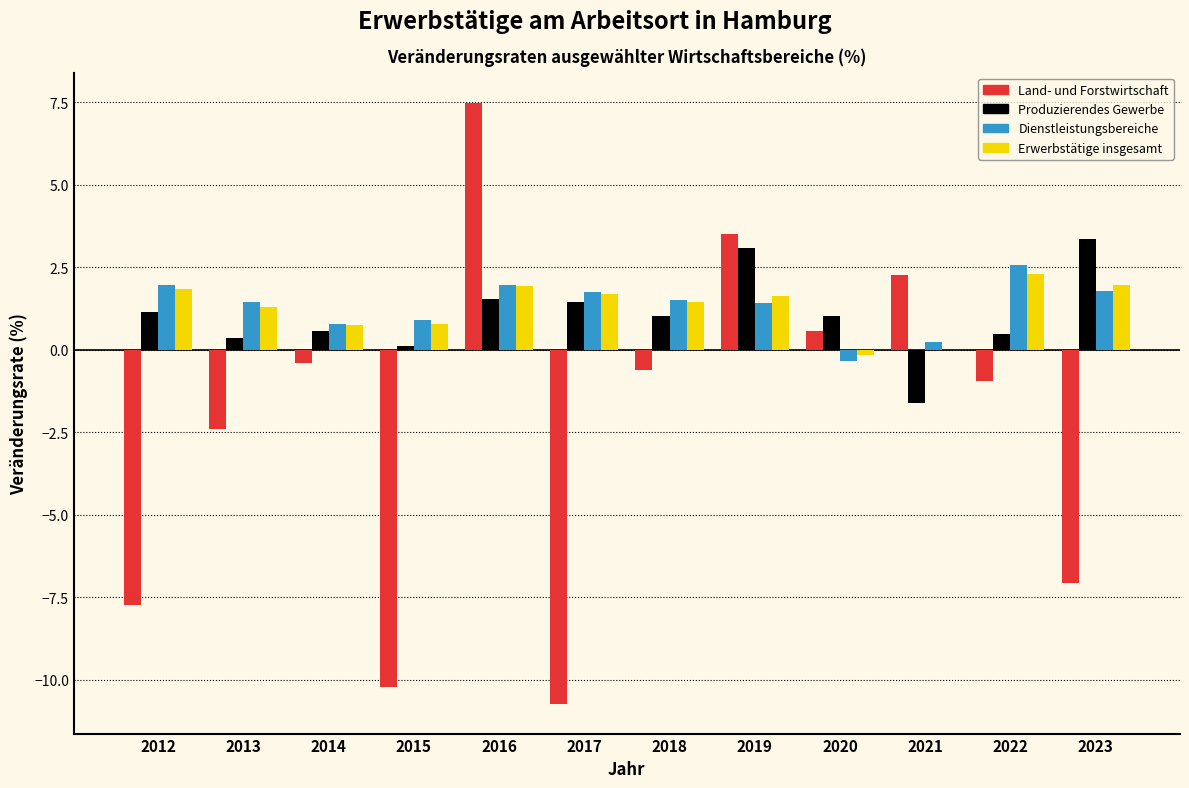

At which category is the sum across all series the highest?

2016